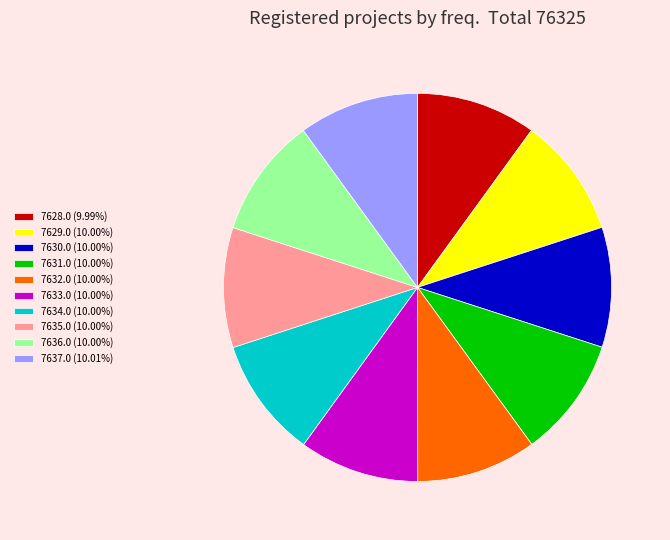

Count the number of slices in the pie.

10